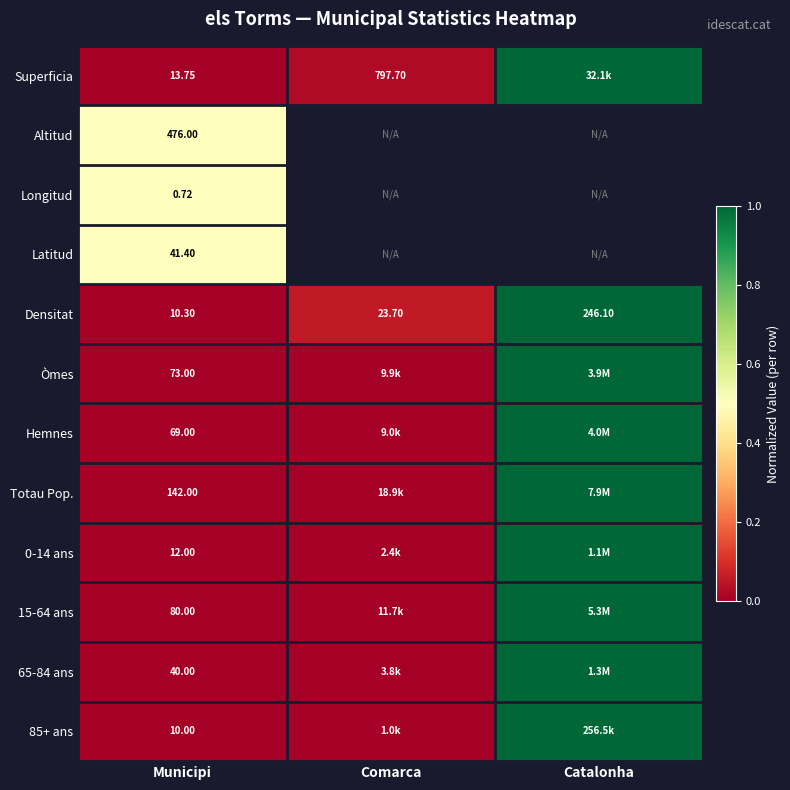

Count the number of categories in the chart.

3